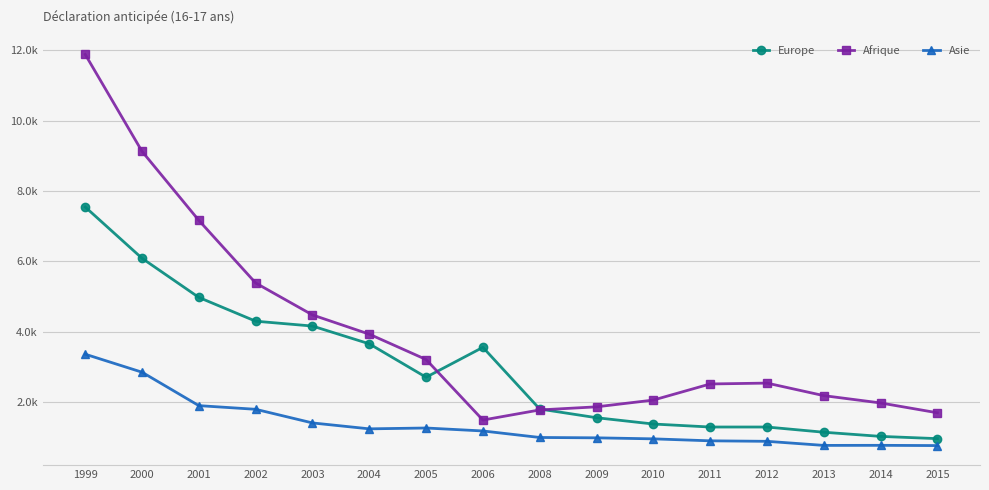

Reading left to right, what are all the values shown in this chart?

Europe: 7545.0	6089.0	4978.0	4303.0	4165.3	3661.0	2712.0	3561.0	1810.0	1563.0	1384.0	1299.0	1299.0	1151.0	1033.0	969.0
Afrique: 11877.0	9124.0	7165.0	5388.0	4480.8	3935.0	3215.0	1497.0	1784.0	1872.0	2064.0	2521.0	2546.0	2190.0	1982.0	1703.0
Asie: 3366.0	2855.0	1906.0	1802.0	1415.0	1247.0	1271.0	1187.0	1002.0	992.0	963.0	907.0	893.0	777.0	779.0	772.0